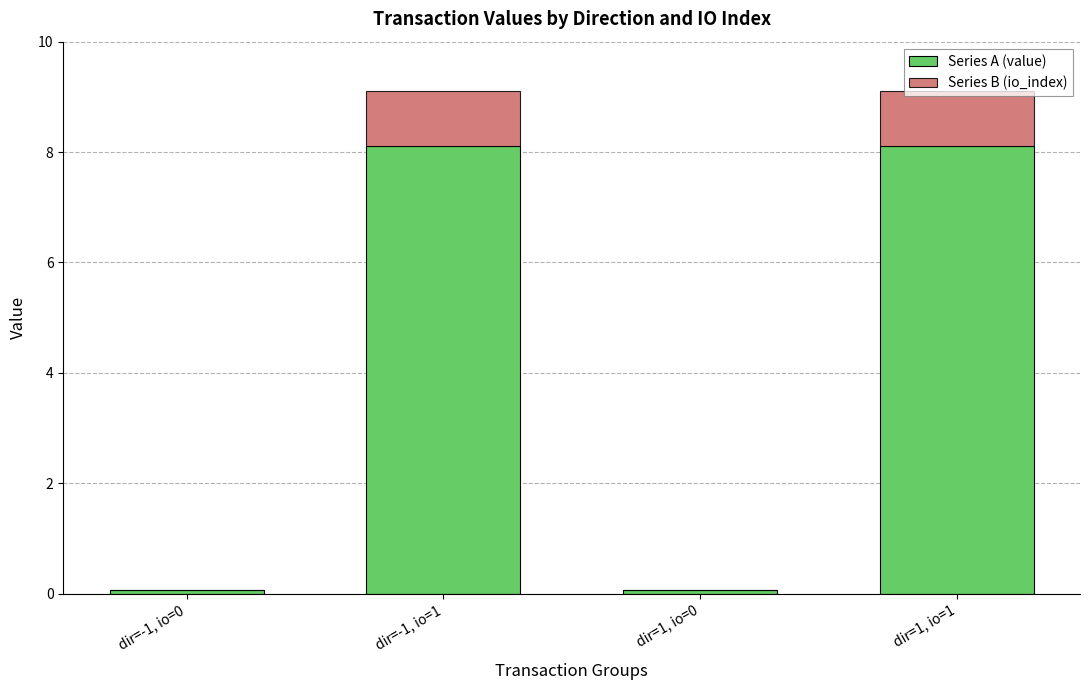

Are the bars horizontal?

No